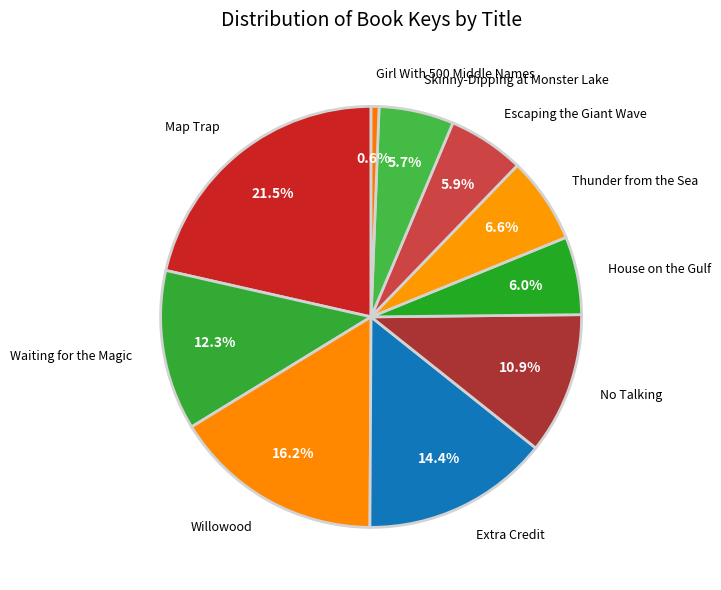

How many slices are in this pie chart?

10